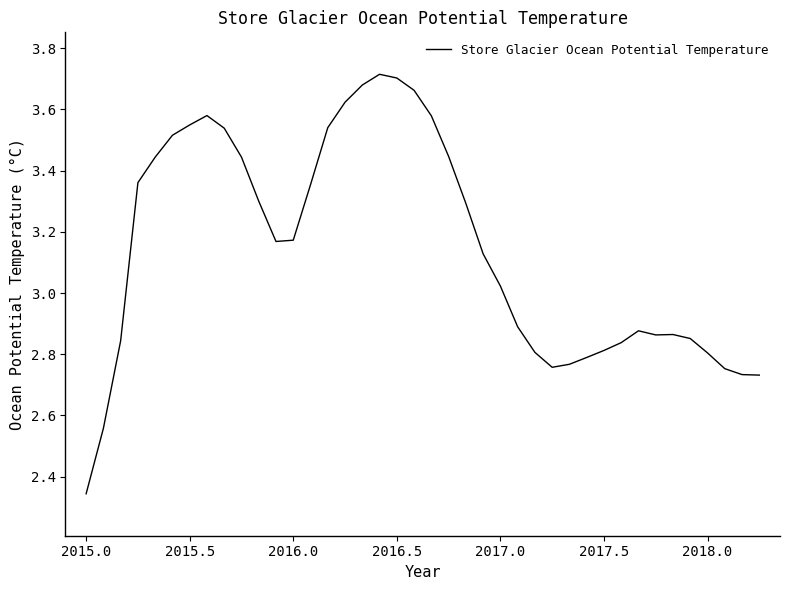

What is the difference between the maximum and minimum values?

1.4